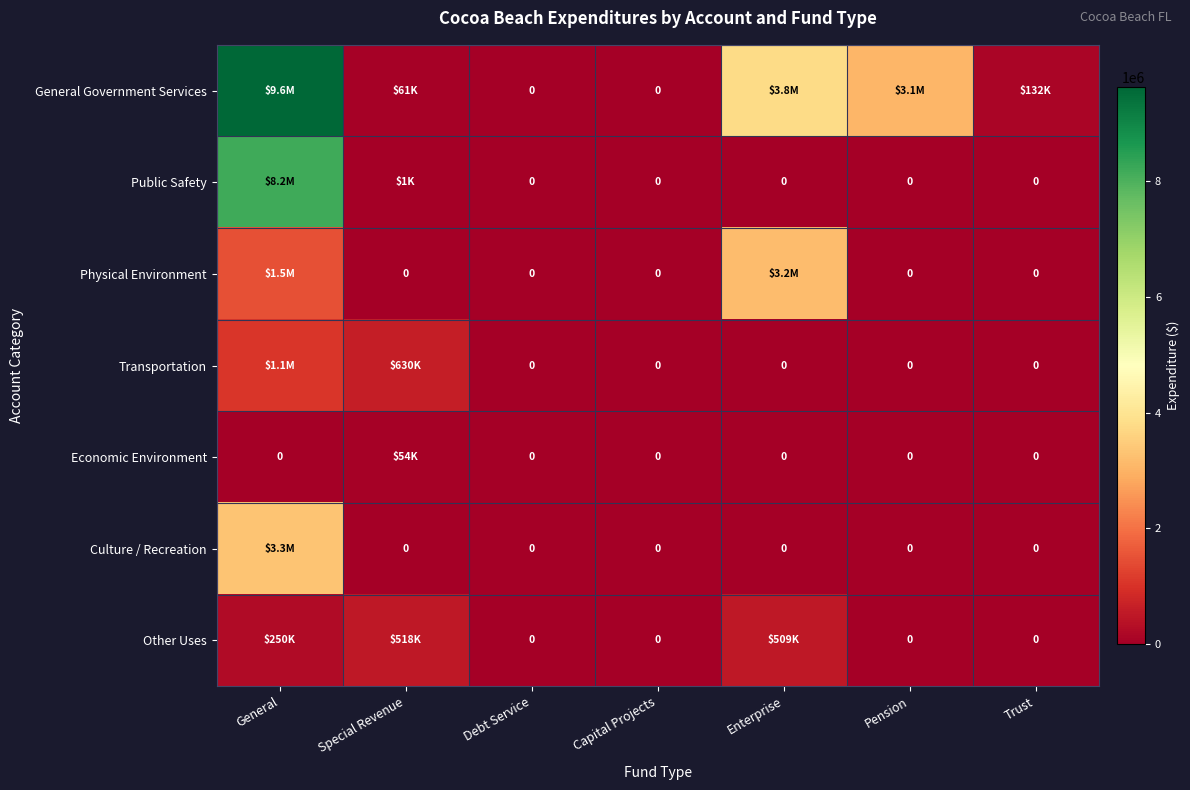

Which category has the highest value in the Public Safety series?

General